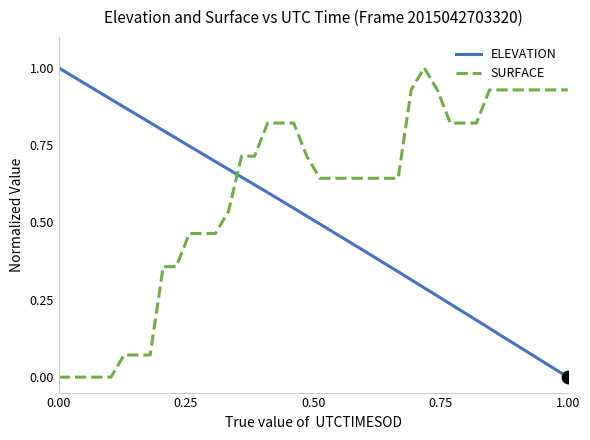

How many intersections are there between SURFACE and ELEVATION?

1